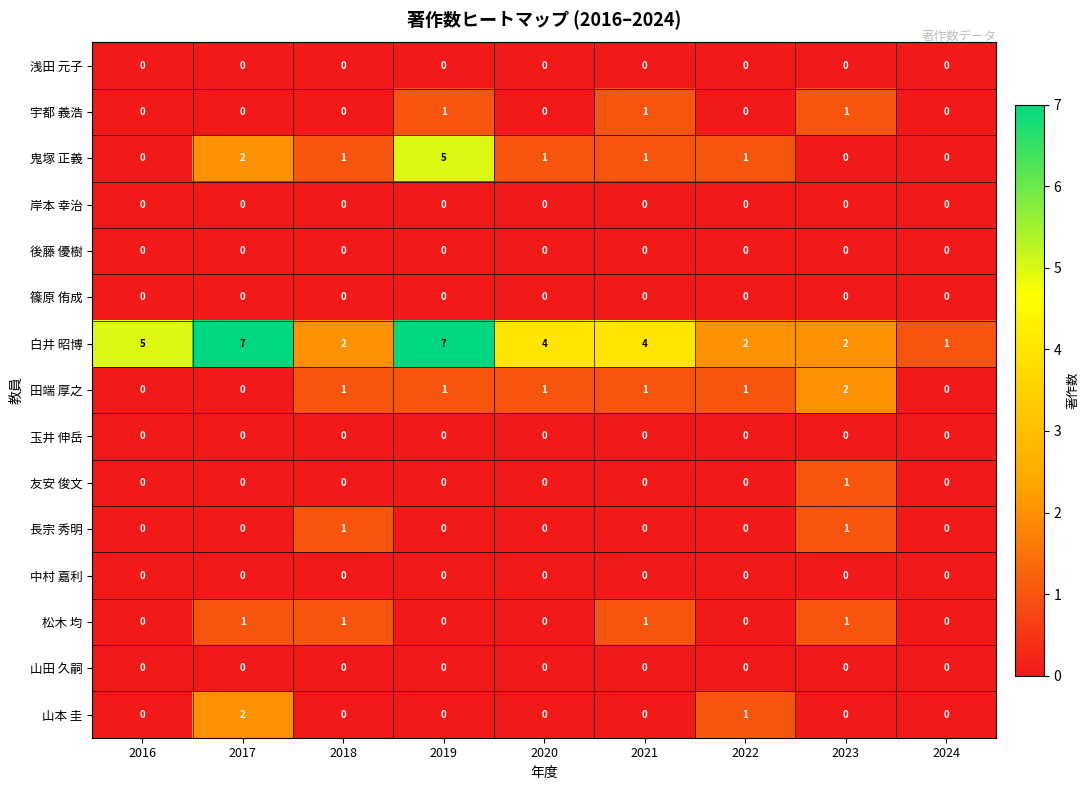

The value of 友安 俊文 at 2021 is 0. True or false?

True